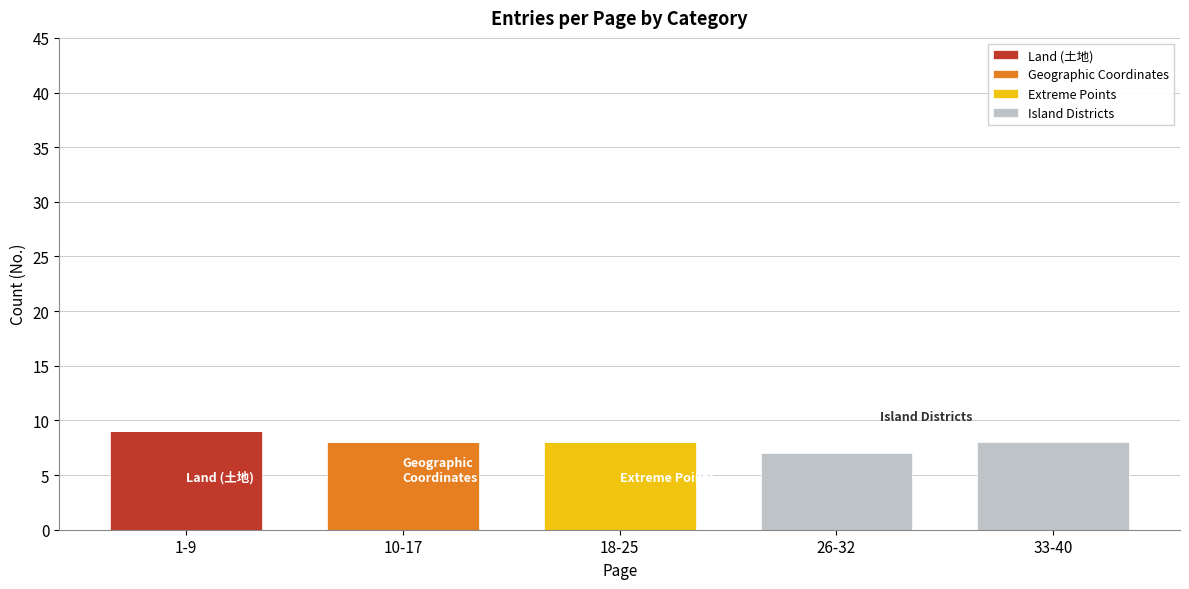

The value of Land (土地) at 33-40 is 0. True or false?

True